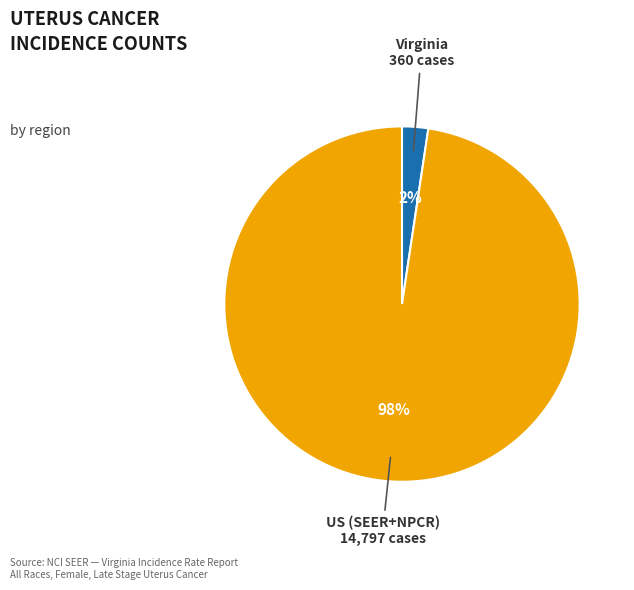

How many slices are in this pie chart?

2